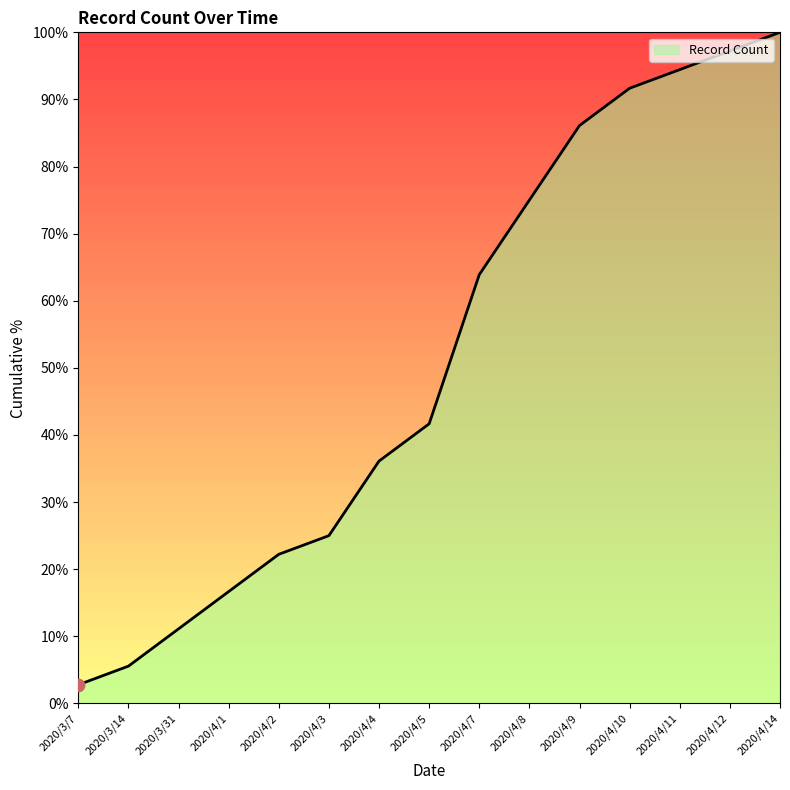

Which has a higher value, 2020/4/5 or 2020/4/3?

2020/4/5